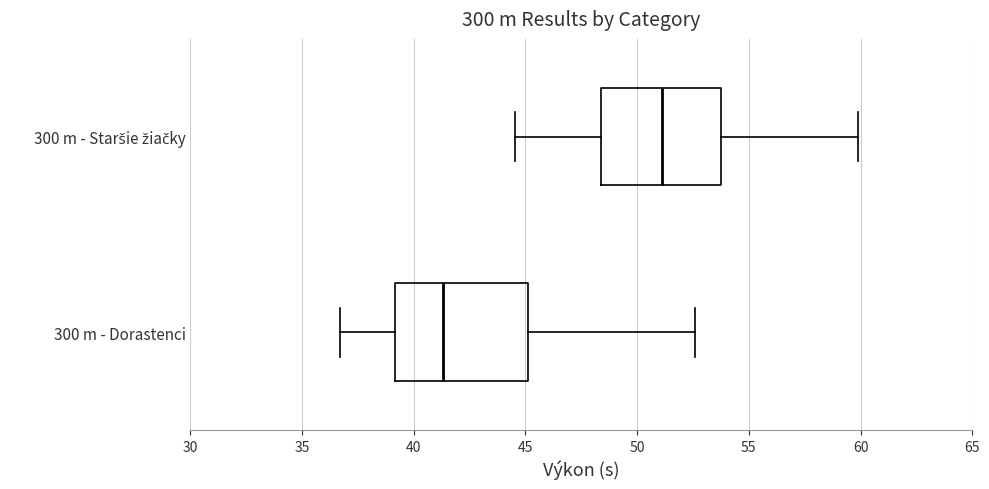

Reading bottom to top, transcribe this box plot: for each box, give where its median line is, the range the box spans, and where its two whiskers end, as read against the x-axis. The values are not printed on the chart, so give them approximately, as read against the axis.

300 m - Dorastenci: median 41.5, box 39.0 to 45.0, whiskers 36.5 to 52.5
300 m - Staršie žiačky: median 51.0, box 48.5 to 54.0, whiskers 44.5 to 60.0